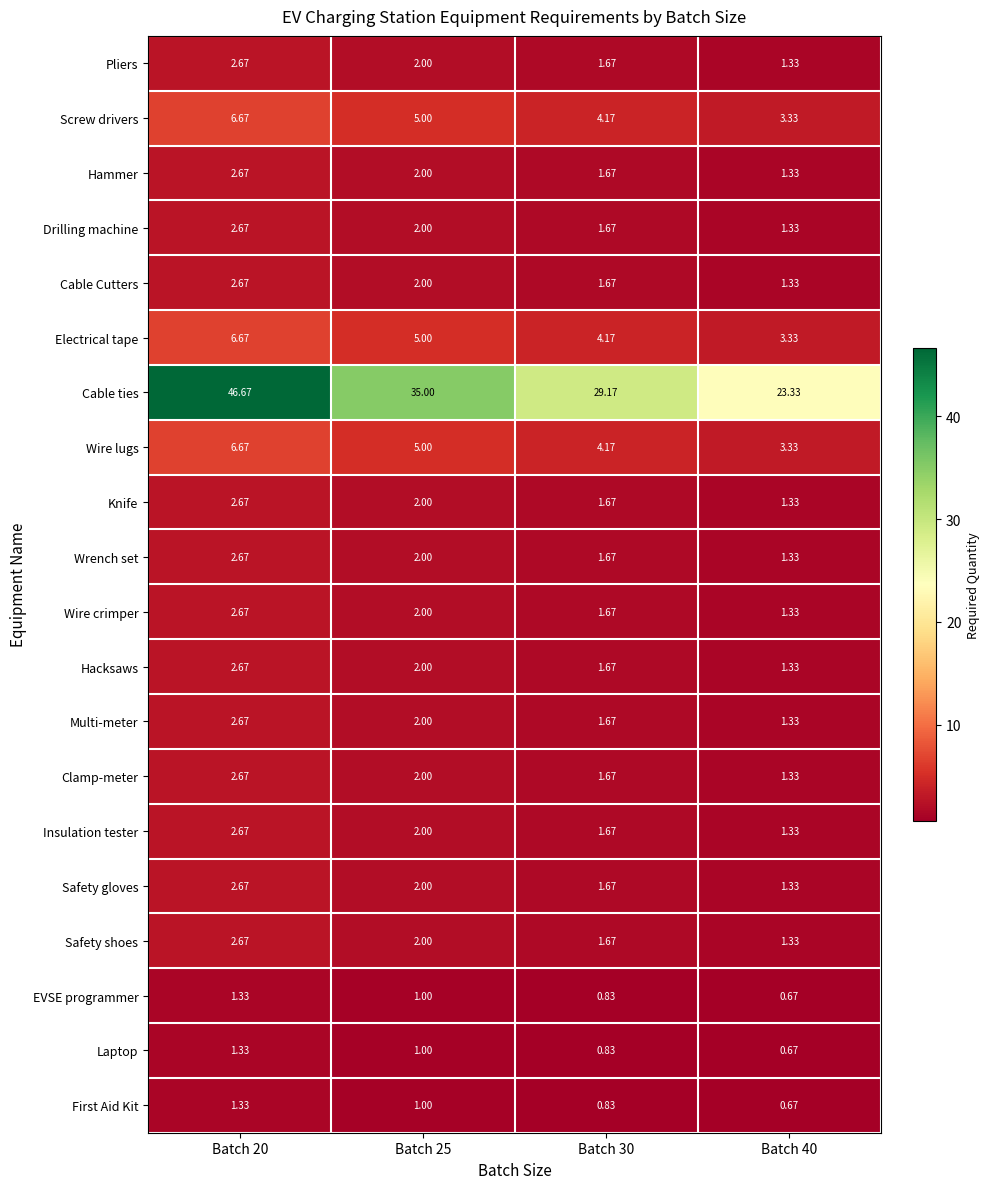

Which series has the widest spread of values?

Cable ties